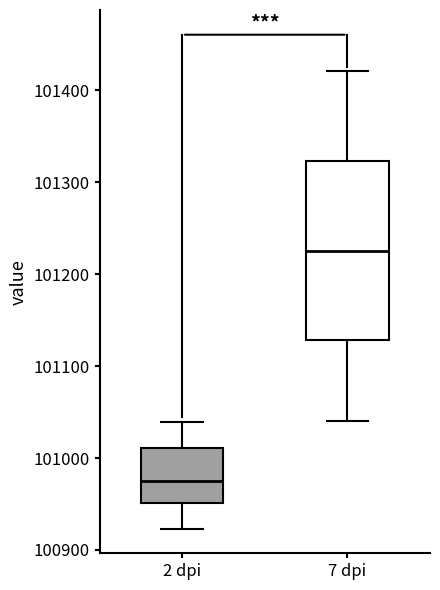

Reading left to right, transcribe this box plot: for each box, give where its median line is, the range the box spans, and where its two whiskers end, as read against the y-axis. The values are not printed on the chart, so give them approximately, as read against the axis.

2 dpi: median 100970, box 100950 to 101010, whiskers 100920 to 101040
7 dpi: median 101230, box 101130 to 101320, whiskers 101040 to 101420